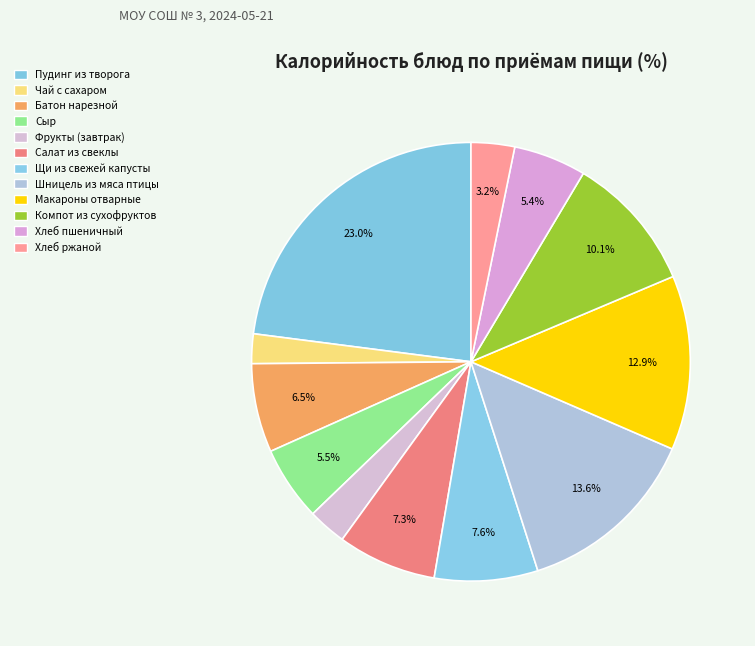

How many slices are in this pie chart?

12